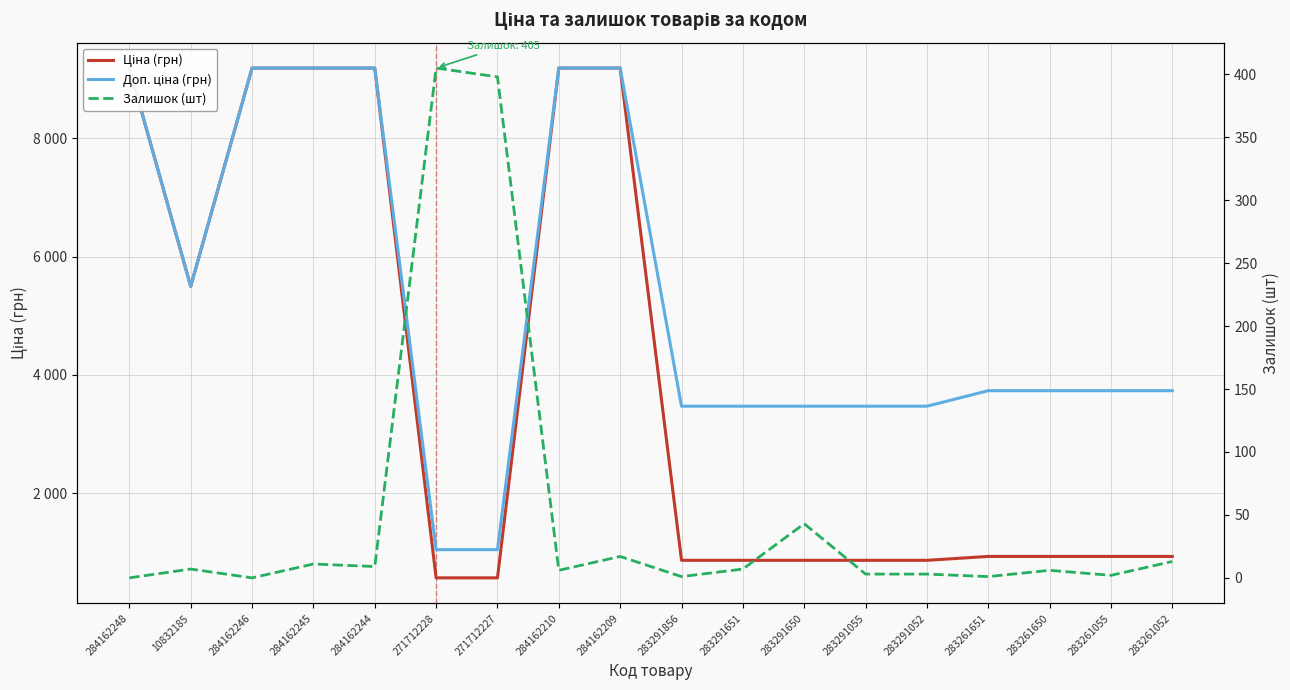

Is it true that Доп. ціна (грн) equals 3734.2 at 283261650?

True